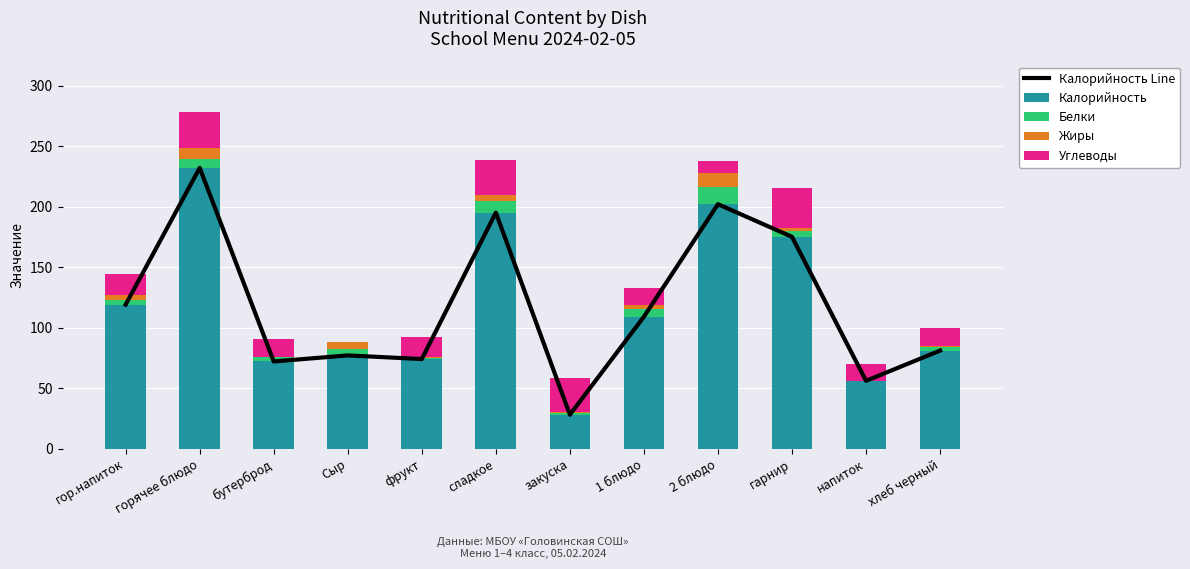

What is the spread (max minus min) of values at Сыр?

77.0